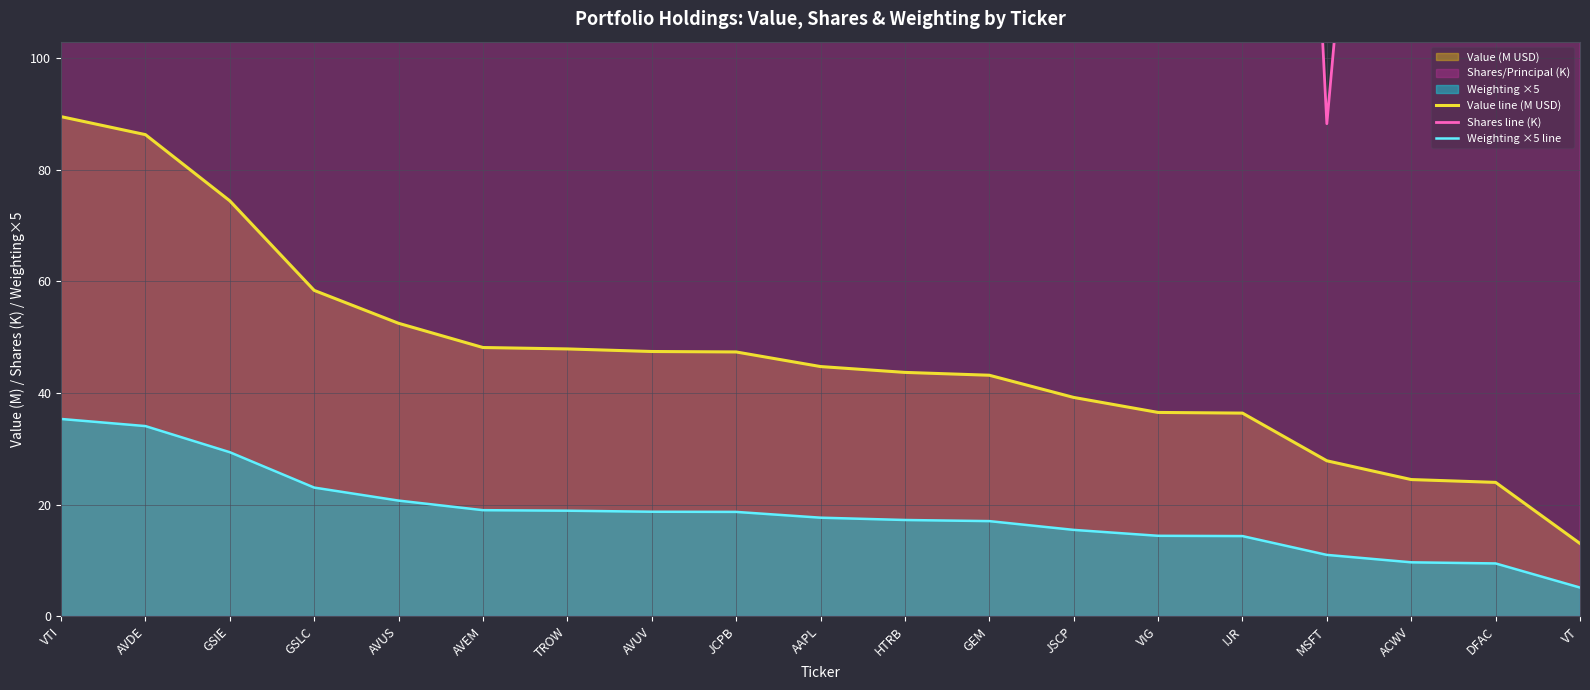

True or false: Value line (M USD) has a value of 13.0 at VT.

True